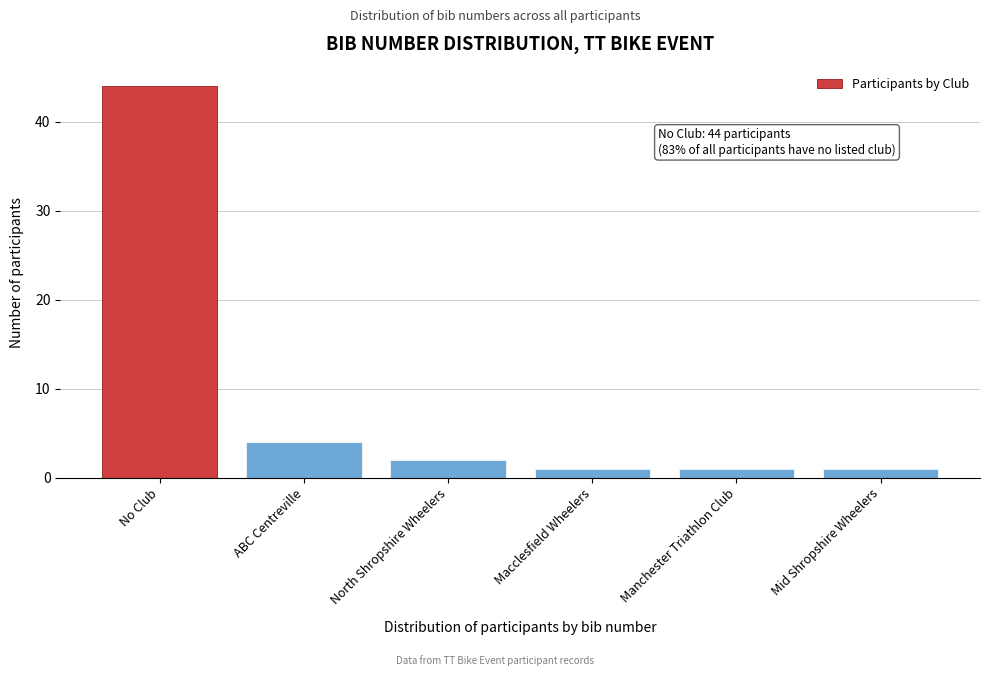

Reading left to right, extract all data points from this chart.

44	4	2	1	1	1